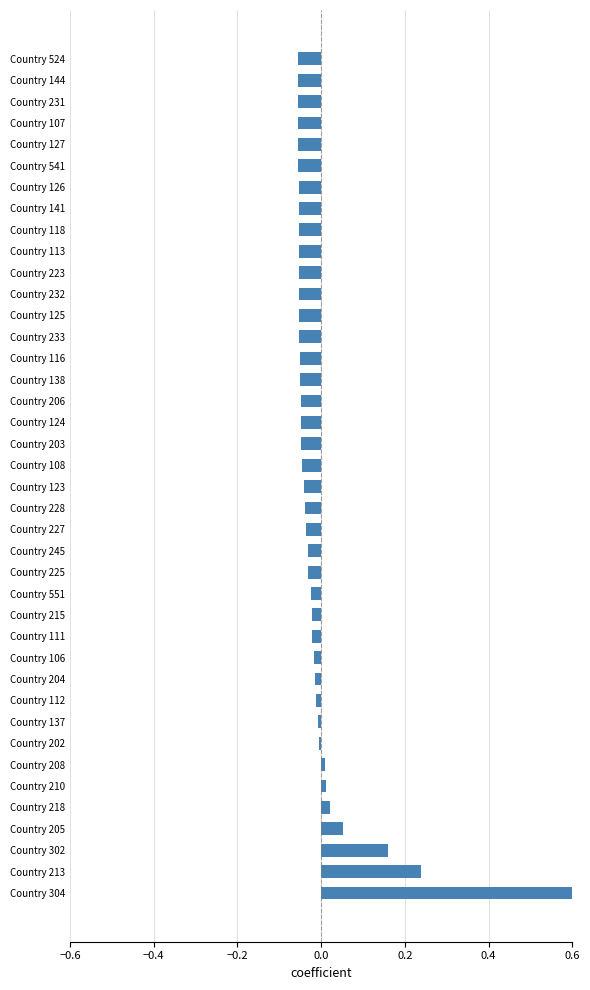

True or false: the data shows -0.1 at Country 138.

False